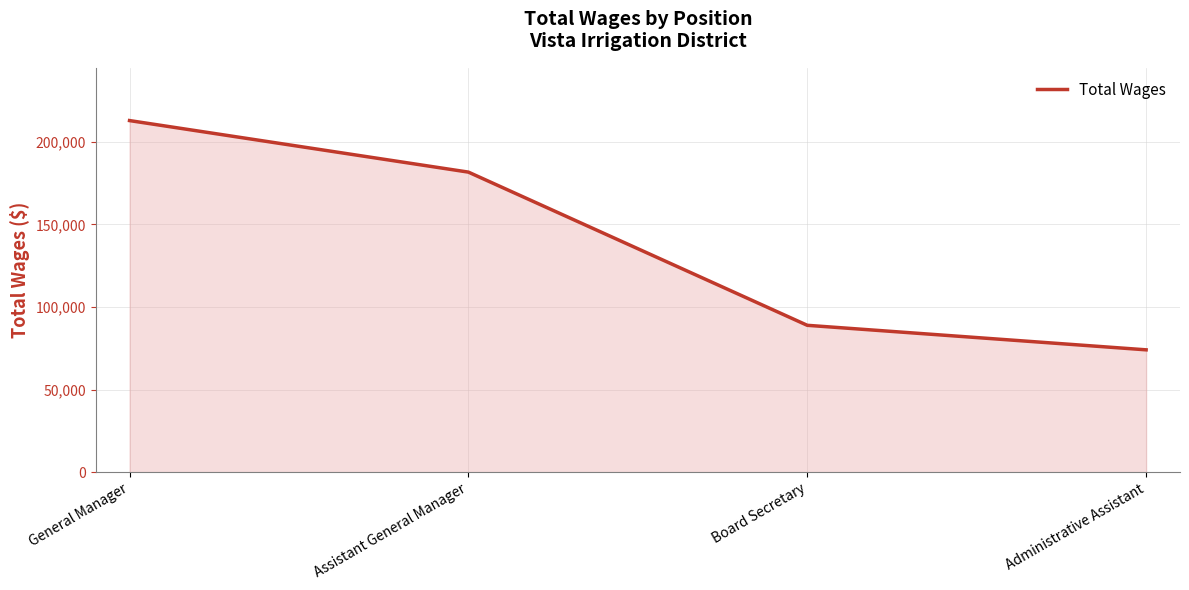

Reading right to left, extract all data points from this chart.

74076	88930	181698	212911